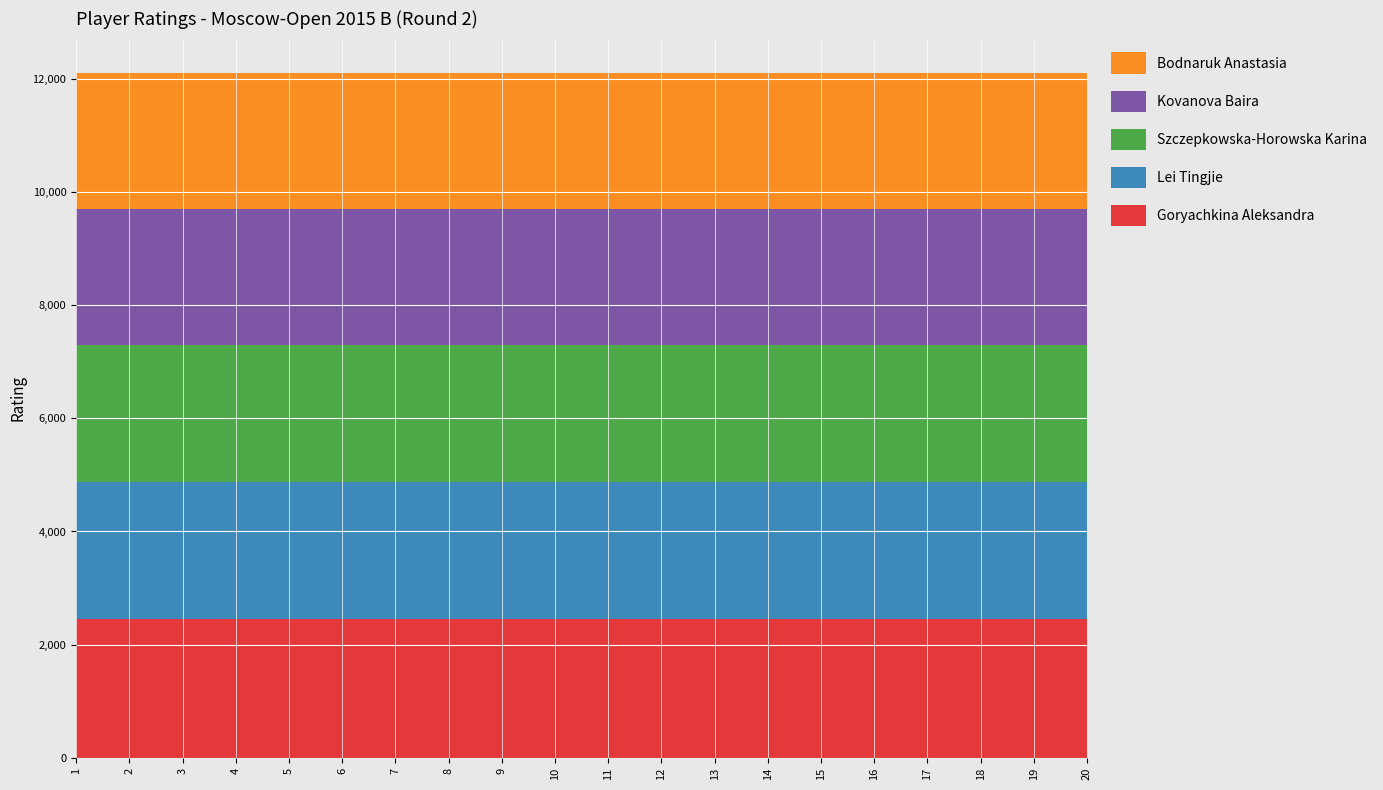

Reading left to right, list all the values displayed in this chart.

Goryachkina Aleksandra: 1=2451	2=2451	3=2451	4=2451	5=2451	6=2451	7=2451	8=2451	9=2451	10=2451	11=2451	12=2451	13=2451	14=2451	15=2451	16=2451	17=2451	18=2451	19=2451	20=2451
Lei Tingjie: 1=2429	2=2429	3=2429	4=2429	5=2429	6=2429	7=2429	8=2429	9=2429	10=2429	11=2429	12=2429	13=2429	14=2429	15=2429	16=2429	17=2429	18=2429	19=2429	20=2429
Szczepkowska-Horowska Karina: 1=2415	2=2415	3=2415	4=2415	5=2415	6=2415	7=2415	8=2415	9=2415	10=2415	11=2415	12=2415	13=2415	14=2415	15=2415	16=2415	17=2415	18=2415	19=2415	20=2415
Kovanova Baira: 1=2405	2=2405	3=2405	4=2405	5=2405	6=2405	7=2405	8=2405	9=2405	10=2405	11=2405	12=2405	13=2405	14=2405	15=2405	16=2405	17=2405	18=2405	19=2405	20=2405
Bodnaruk Anastasia: 1=2402	2=2402	3=2402	4=2402	5=2402	6=2402	7=2402	8=2402	9=2402	10=2402	11=2402	12=2402	13=2402	14=2402	15=2402	16=2402	17=2402	18=2402	19=2402	20=2402